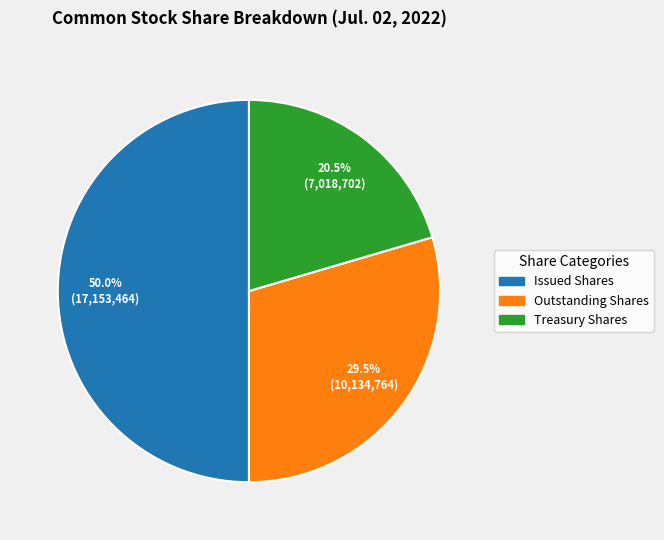

What is the smallest slice in the pie chart?

Treasury stock, shares (in shares)